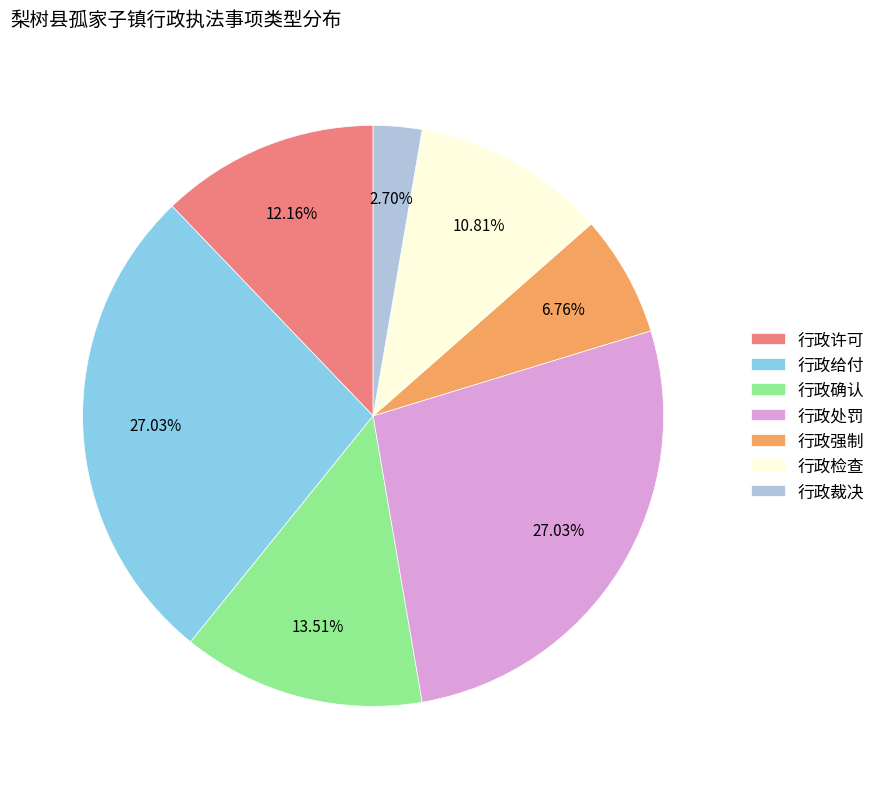

Which has a higher value, 行政许可 or 行政强制?

行政许可